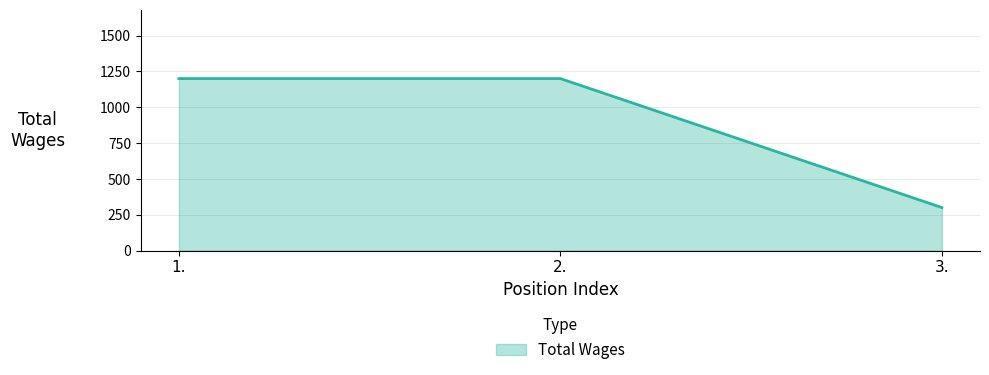

What is the sum of the values at 1. and 2.?

2400